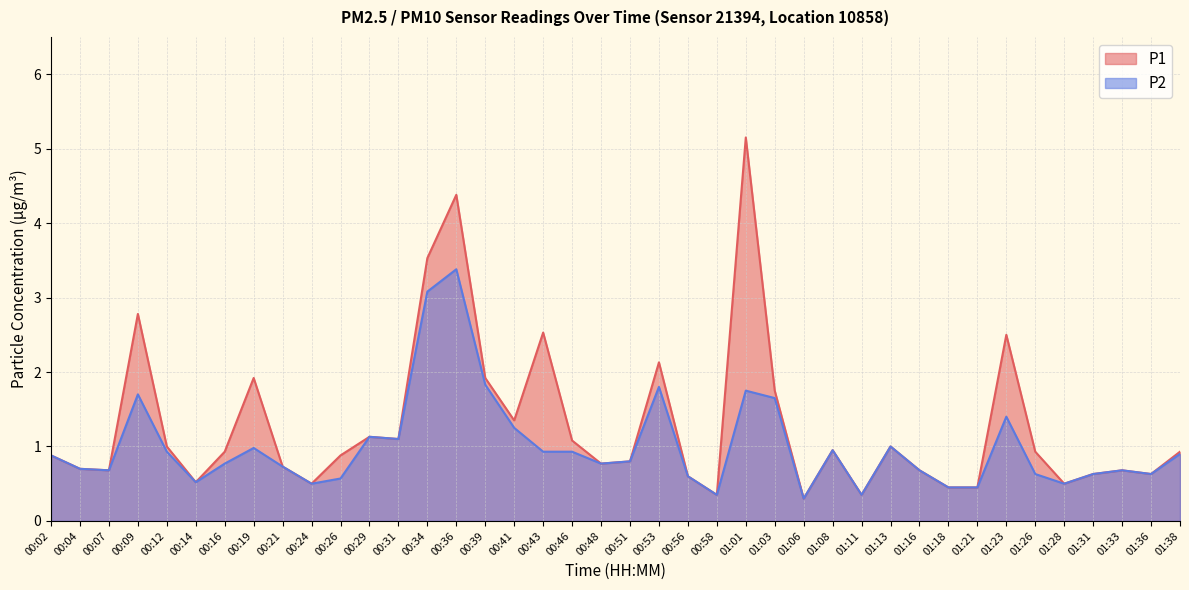

Reading right to left, list all the values displayed in this chart.

P1: 0.9	0.6	0.7	0.6	0.5	0.9	2.5	0.5	0.5	0.7	1.0	0.3	0.9	0.3	1.8	5.2	0.3	0.6	2.1	0.8	0.8	1.1	2.5	1.4	1.9	4.4	3.5	1.1	1.1	0.9	0.5	0.7	1.9	0.9	0.5	1.0	2.8	0.7	0.7	0.9
P2: 0.9	0.6	0.7	0.6	0.5	0.6	1.4	0.5	0.5	0.7	1.0	0.3	0.9	0.3	1.6	1.8	0.3	0.6	1.8	0.8	0.8	0.9	0.9	1.2	1.8	3.4	3.1	1.1	1.1	0.6	0.5	0.7	1.0	0.8	0.5	0.9	1.7	0.7	0.7	0.9